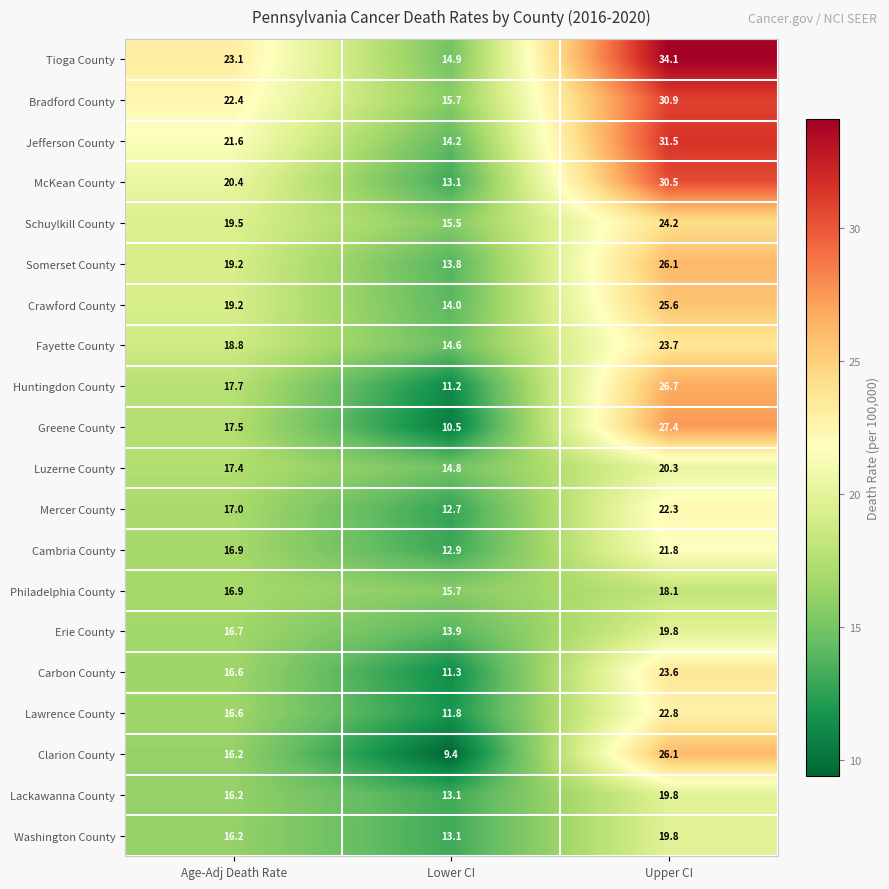

Between Age-Adj Death Rate and Upper CI, which series saw the biggest shift?

Tioga County